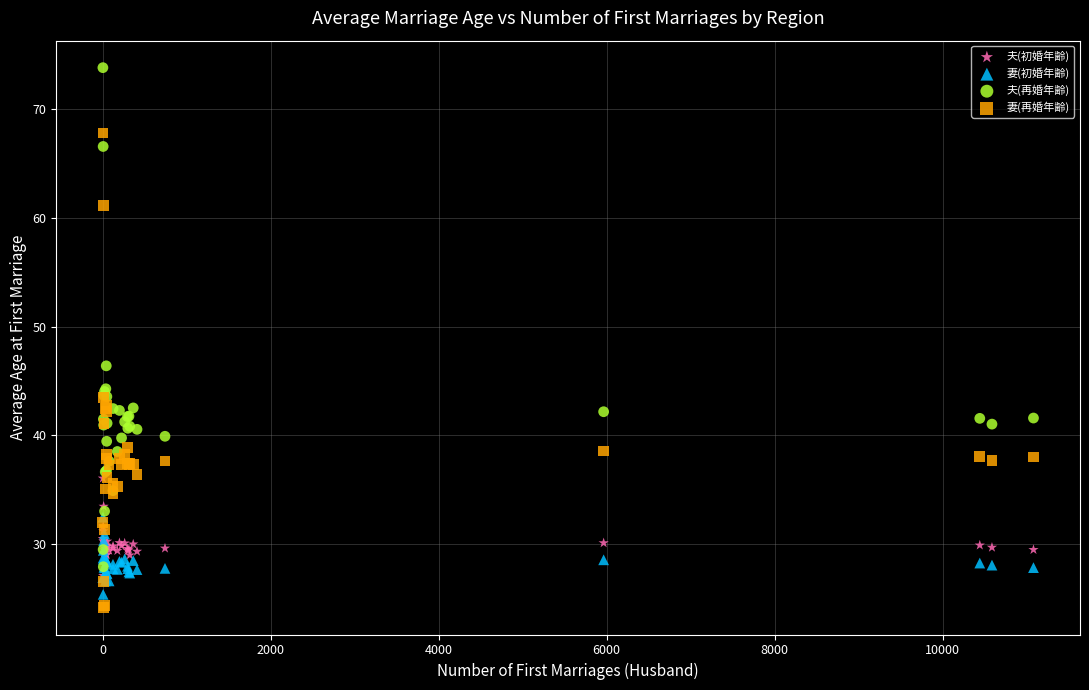

Which series contains the highest Y value?

夫(再婚年齢)